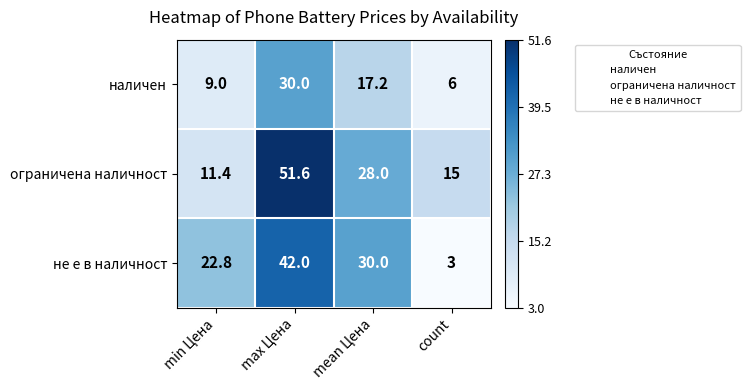

What is the maximum value for ограничена наличност?

51.6